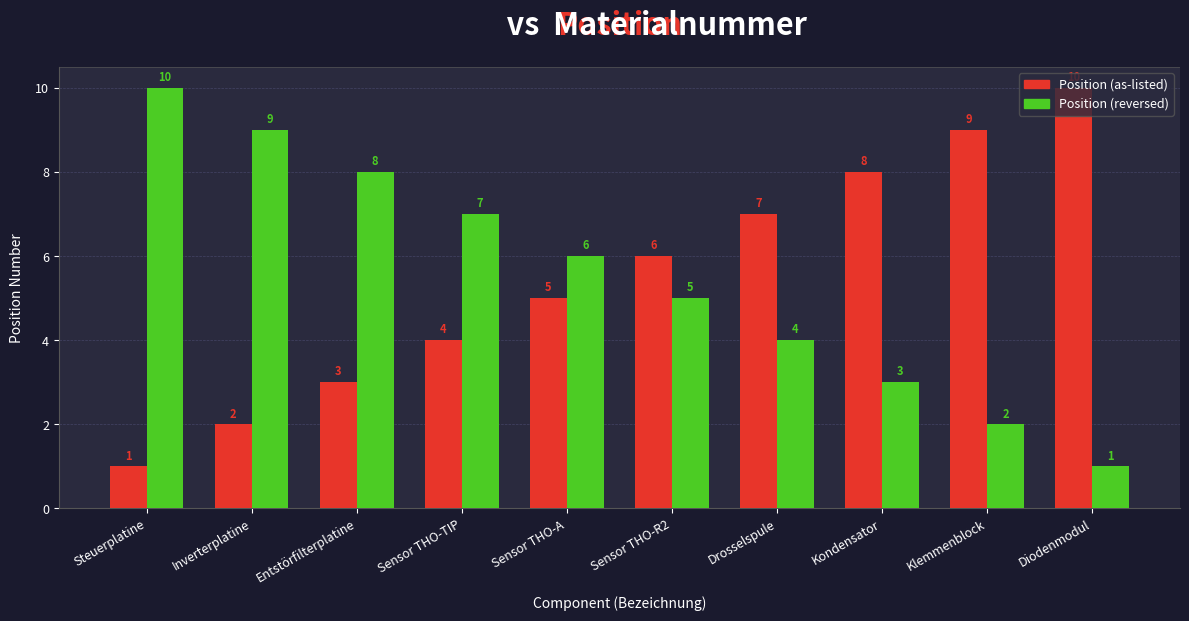

What is the sum of the Position (reversed) values at Steuerplatine and Inverterplatine?

19